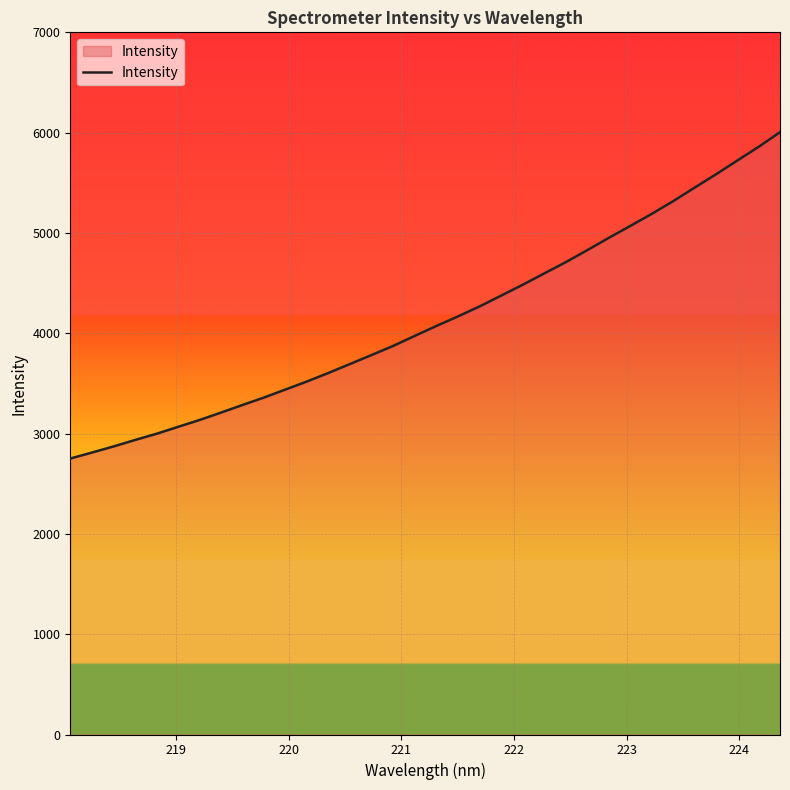

What is the greatest value displayed?

6004.5